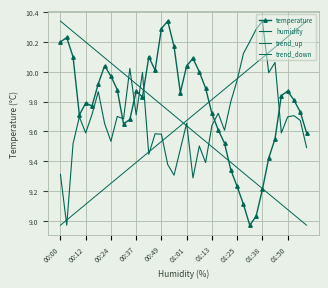

Which series has the largest total across all categories?

temperature